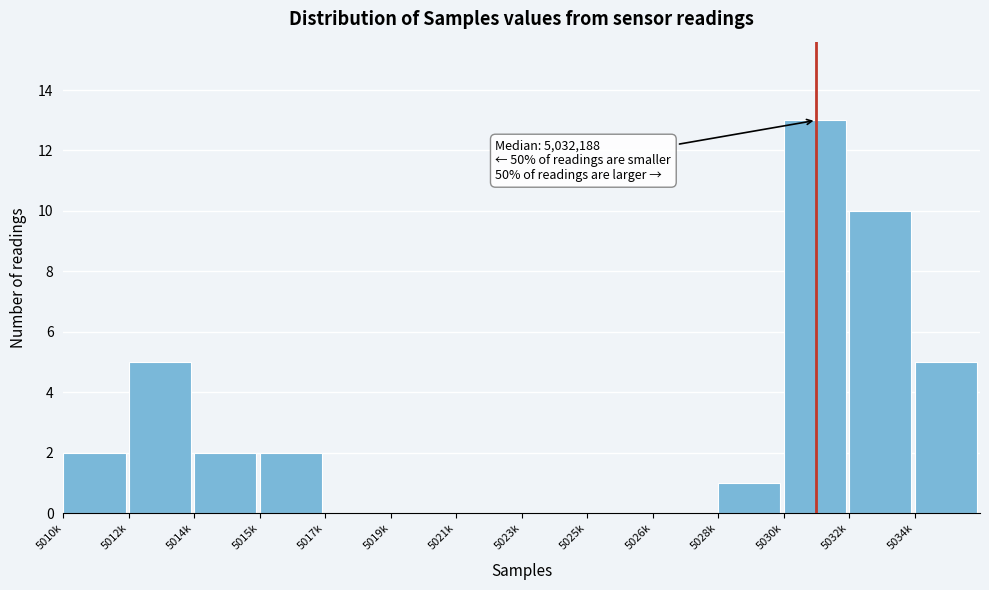

Reading left to right, what are all the values shown in this chart?

5010k=2	5012k=5	5014k=2	5015k=2	5017k=0	5019k=0	5021k=0	5023k=0	5025k=0	5026k=0	5028k=1	5030k=13	5032k=10	5034k=5